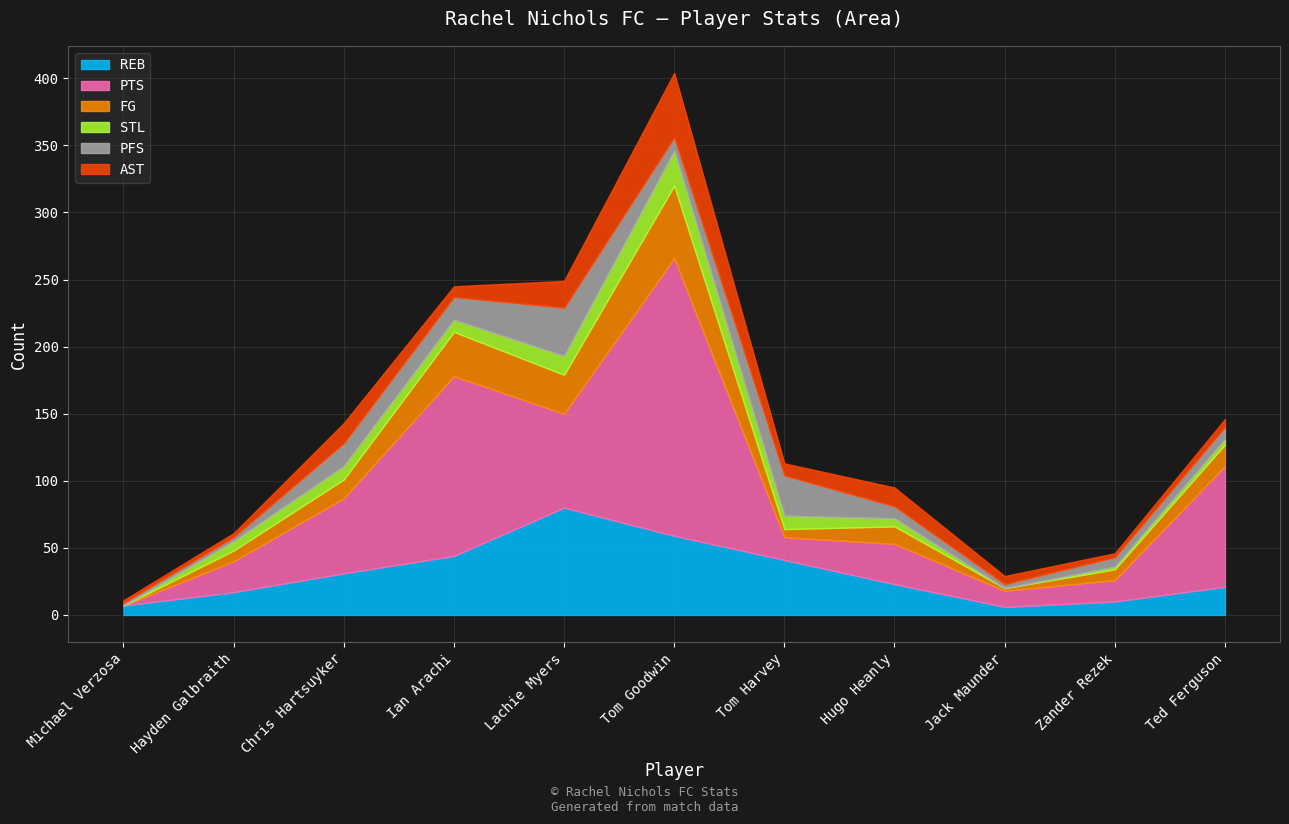

Is the value of PTS at Michael Verzosa greater than the value of REB at Tom Goodwin?

No